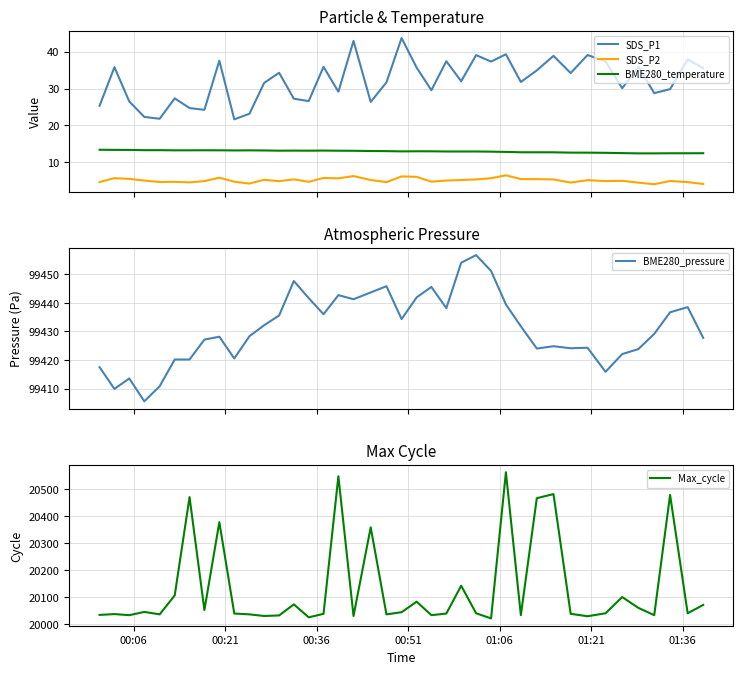

What is the maximum value for SDS_P2?

6.4